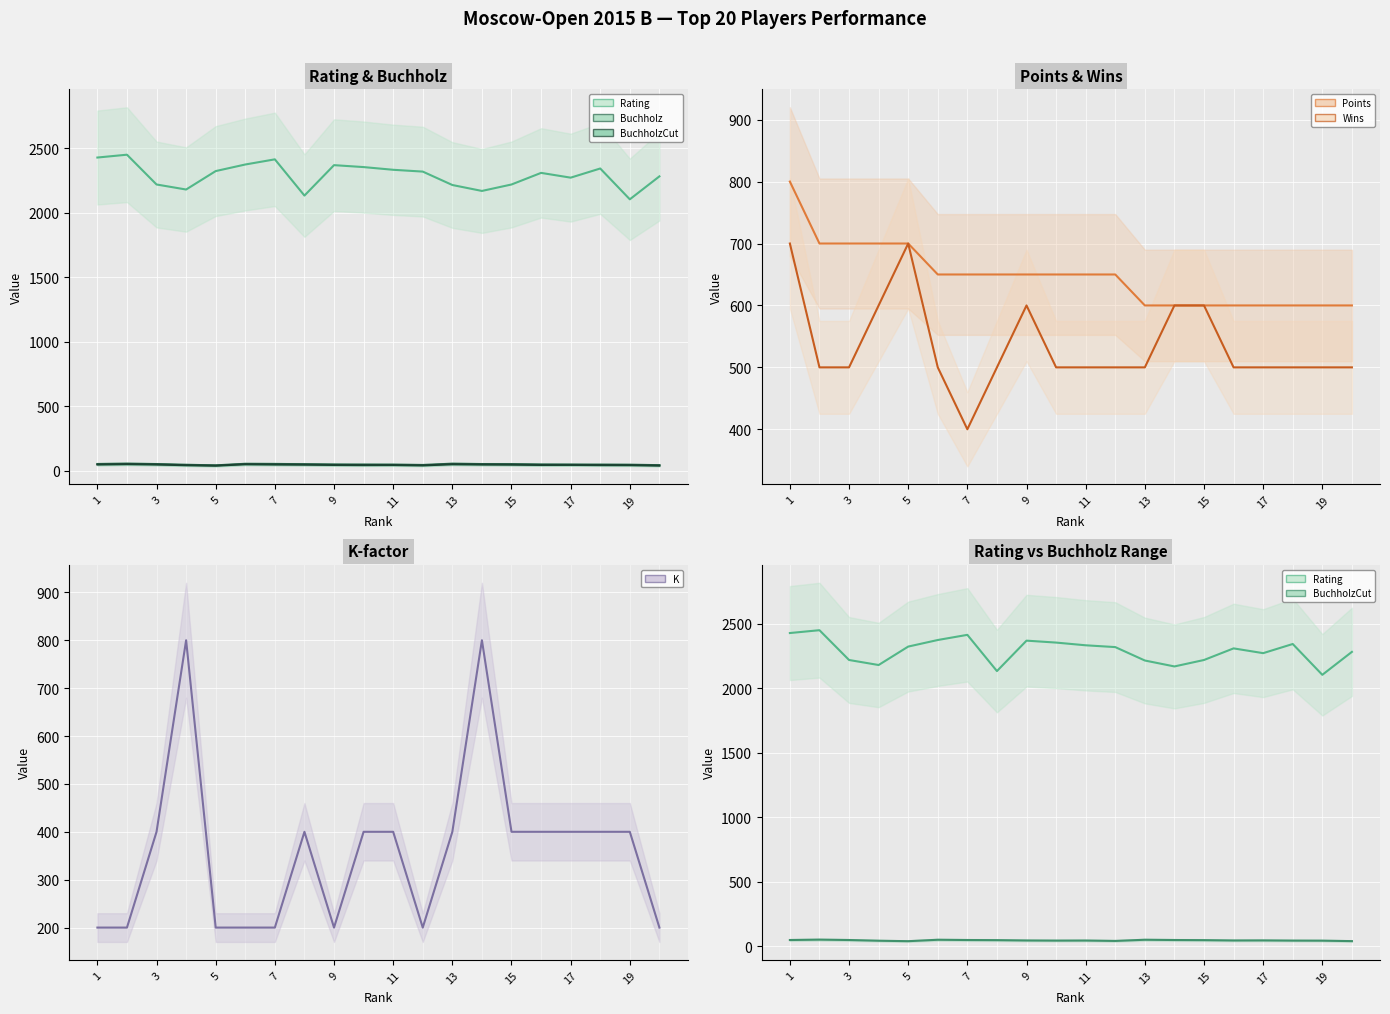

True or false: Buchholz (center) has a value of 52.0 at 13.

True